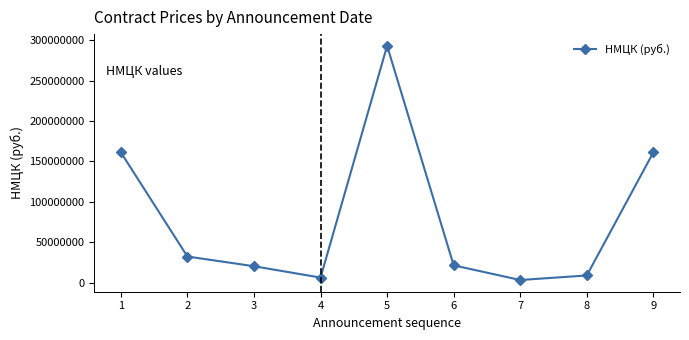

What is the ratio of the value at 3 to the value at 8?

2.3